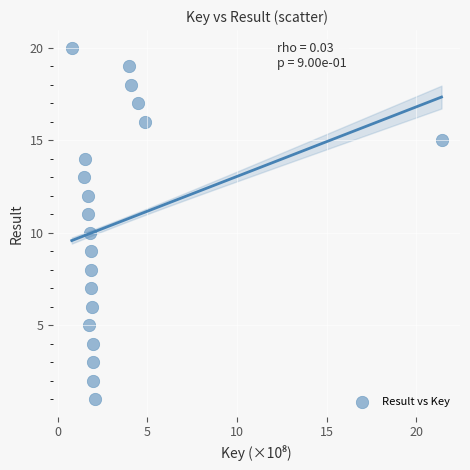

What is the range of Y values (max minus min)?

19